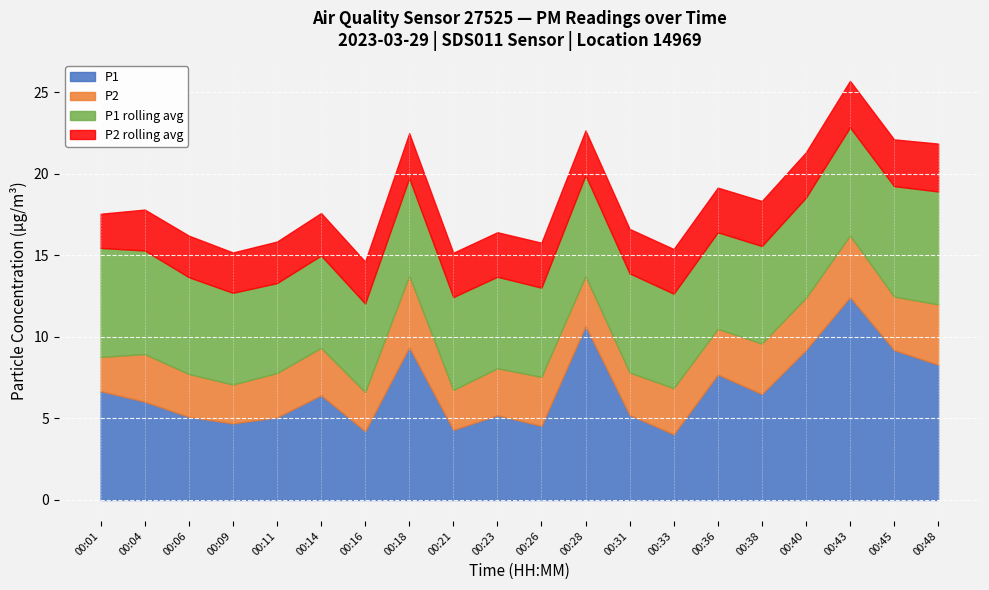

Rank the categories by P1 rolling avg value from lowest to highest.

00:16, 00:26, 00:11, 00:23, 00:09, 00:14, 00:21, 00:33, 00:36, 00:06, 00:38, 00:18, 00:31, 00:40, 00:28, 00:04, 00:43, 00:01, 00:45, 00:48